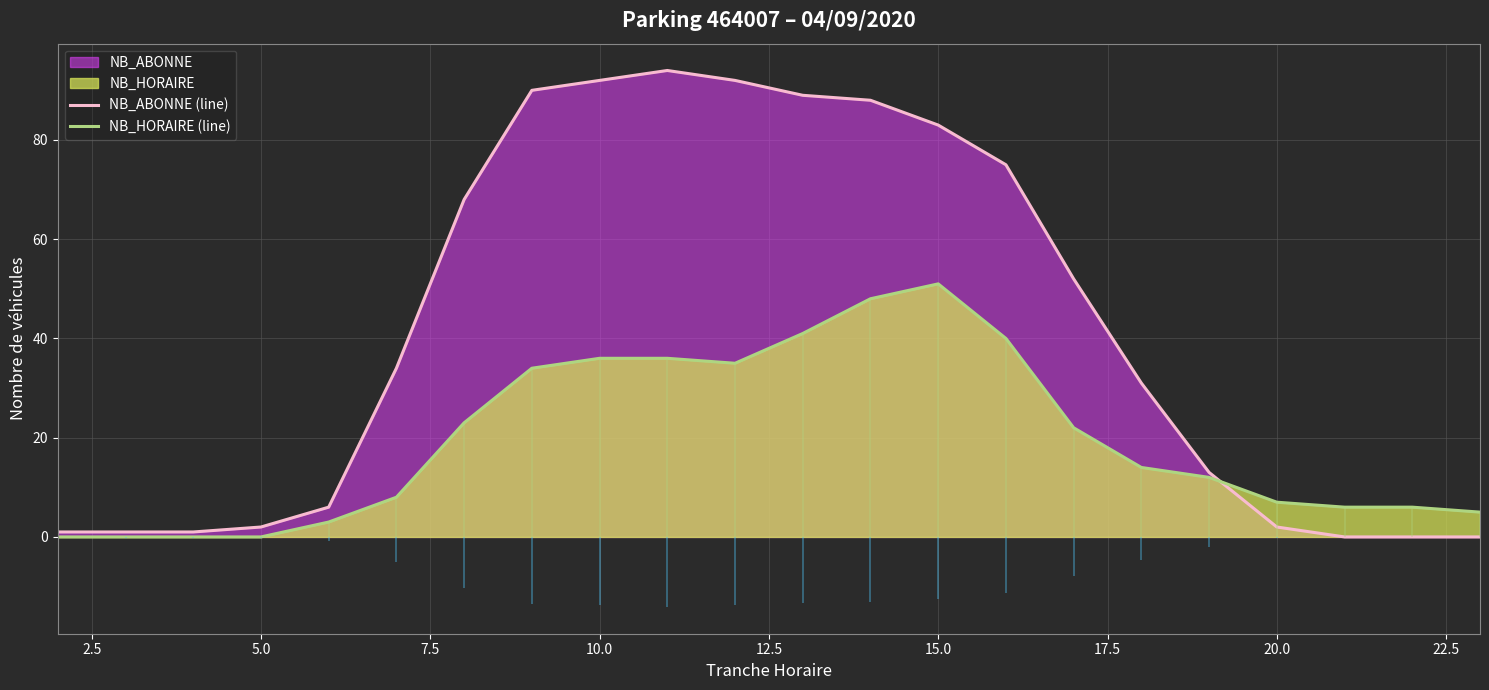

Which series ends up on top after the final intersection of NB_HORAIRE (line) and NB_ABONNE (line)?

NB_HORAIRE (line)